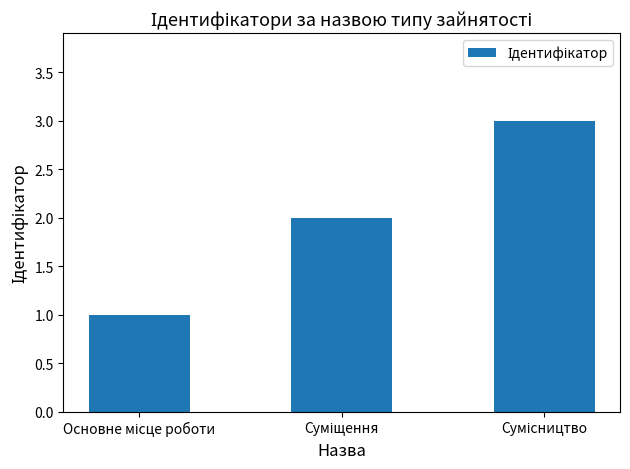

Count the values in the range 1 to 3.

3